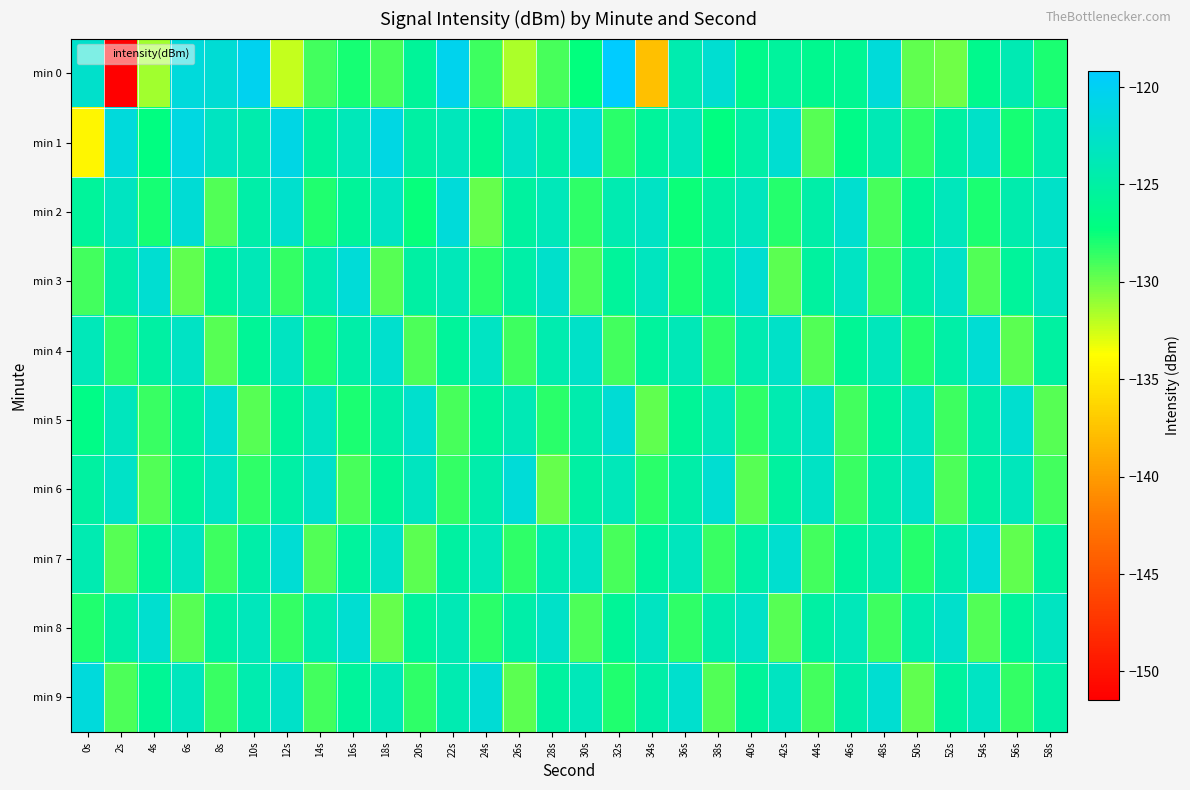

Which category has the highest value across all series?

32s